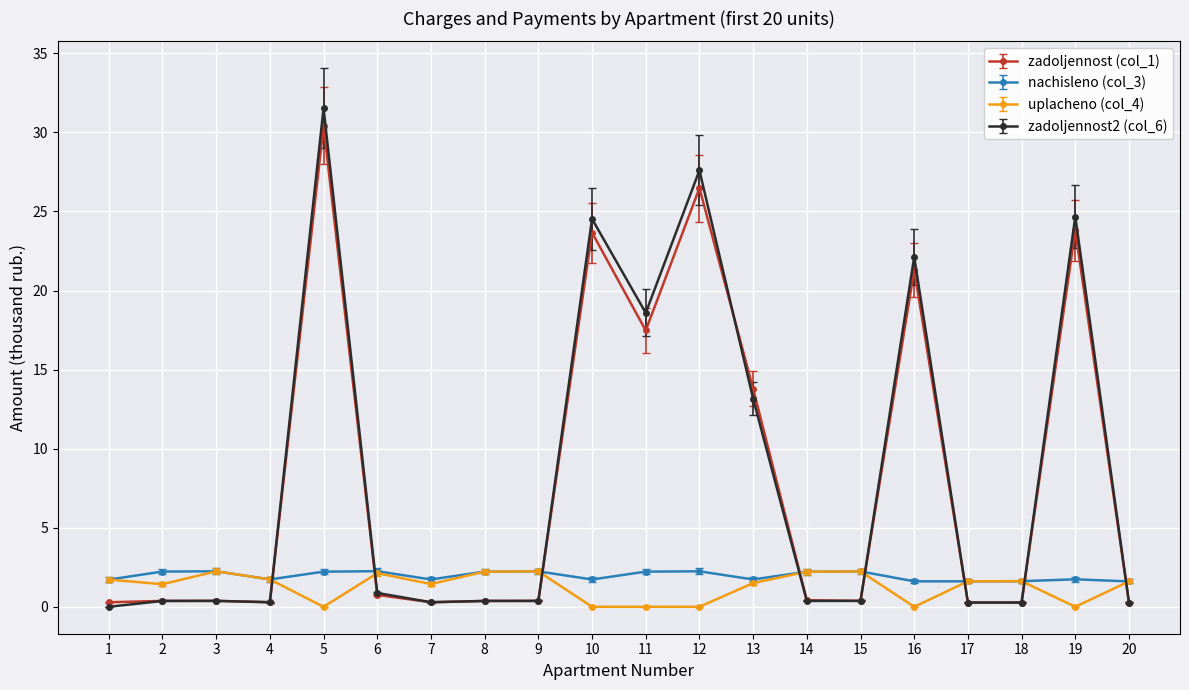

True or false: zadoljennost (col_1) has more than 2 points higher than both neighbors.

True